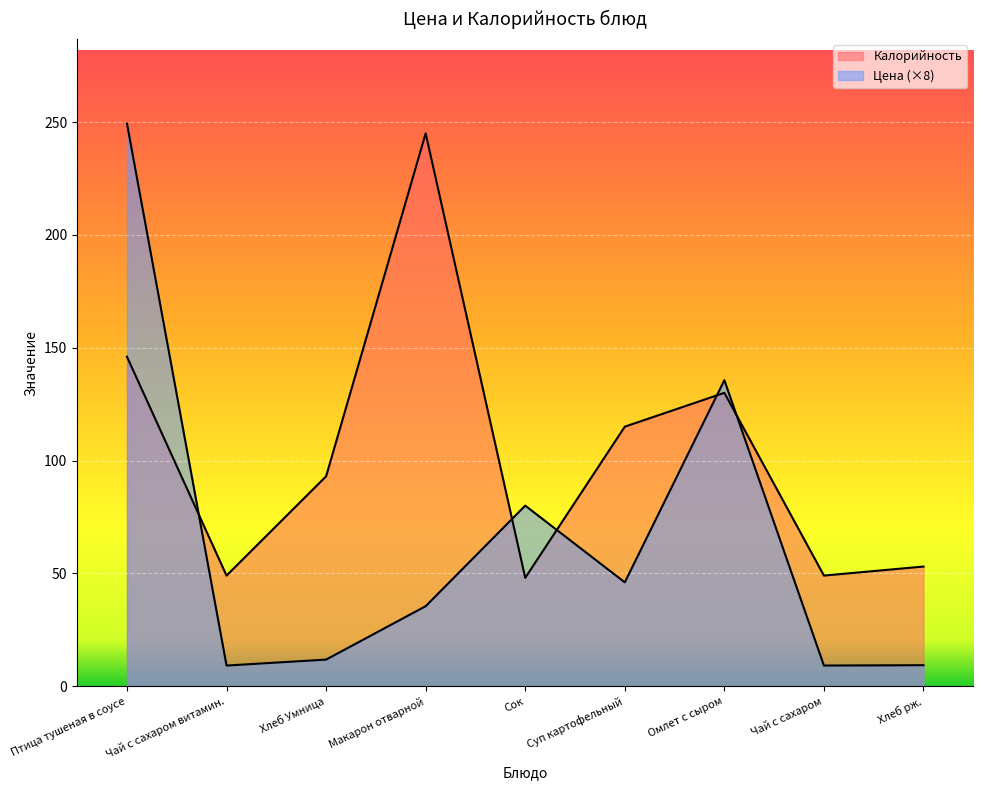

At Омлет с сыром, list the series in order from largest to smallest.

Цена, Калорийность